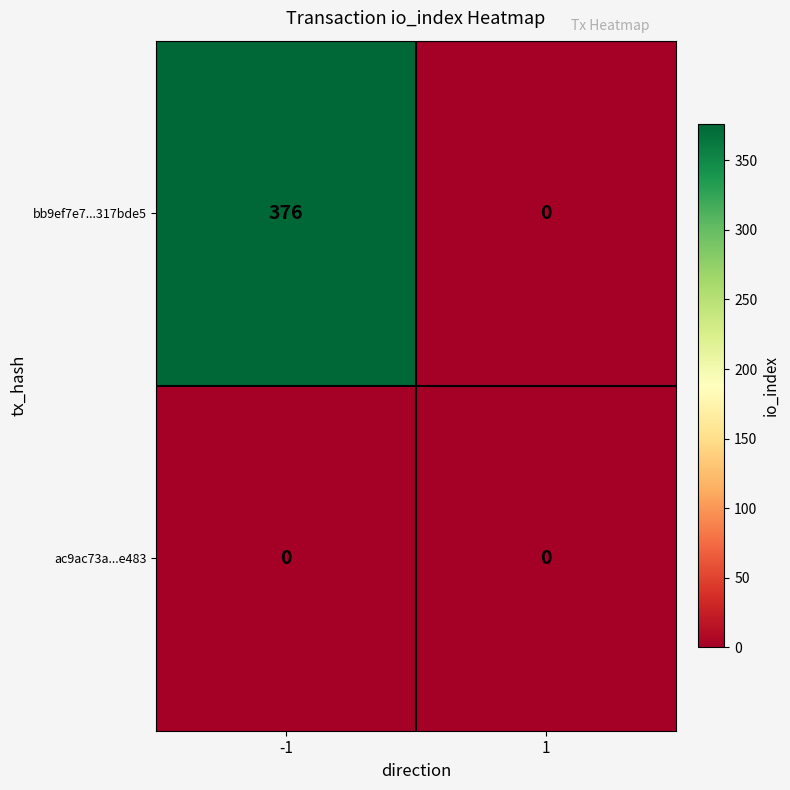

How many values in the bb9ef7e7...317bde5 series are below 376?

1